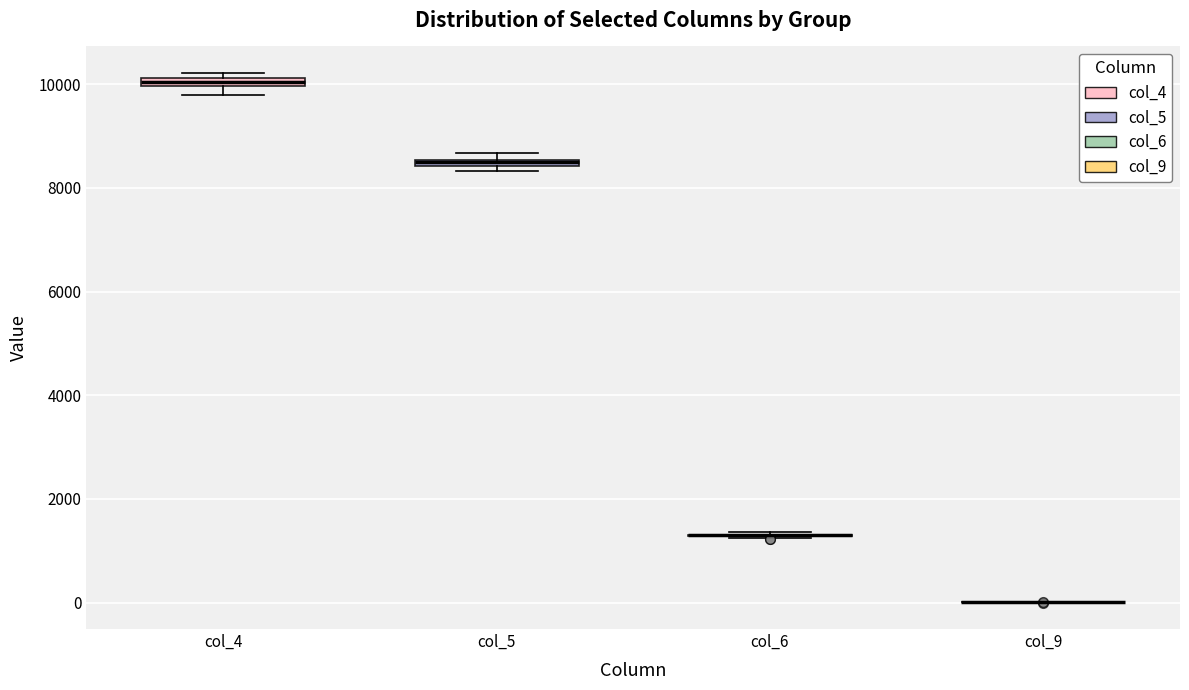

Where is the upper edge of the box for col_5 on the y-axis? The values are not printed on the chart, so give them approximately, as read against the axis.

8600